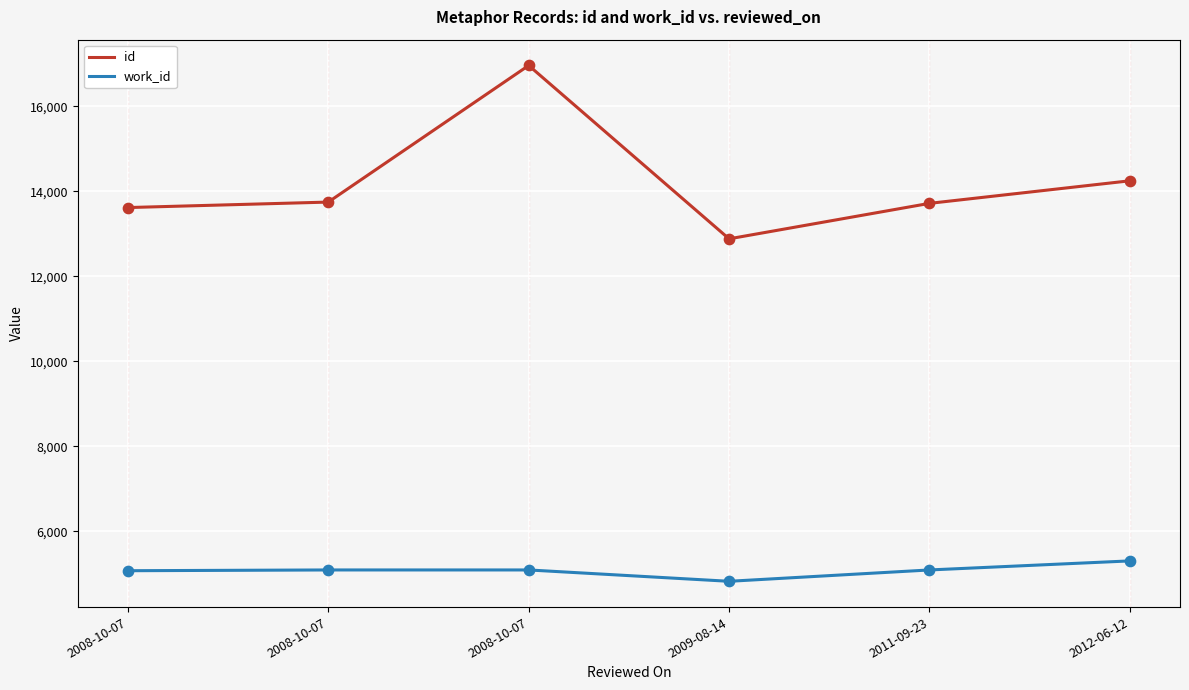

What is the total value across all series at 2011-09-23?

18803